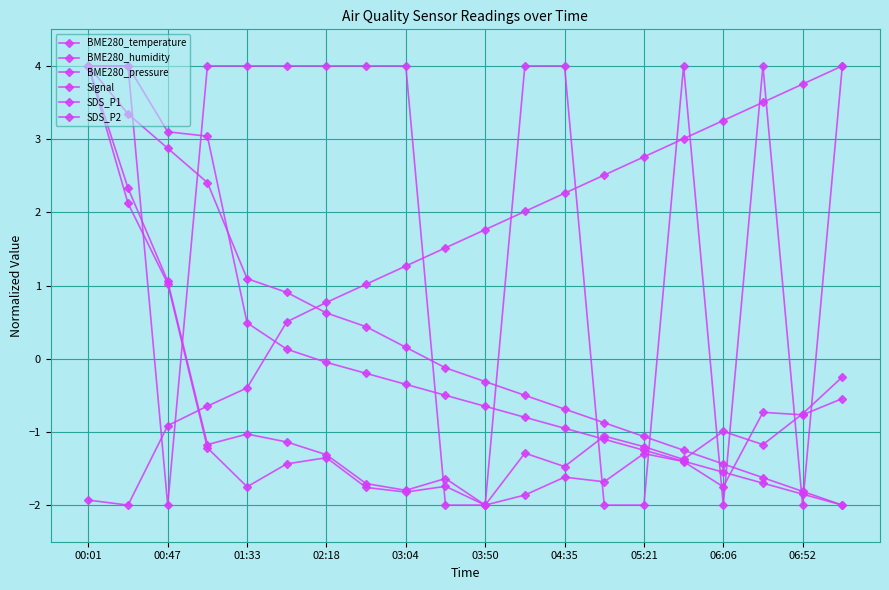

How many data points does each series have?

20